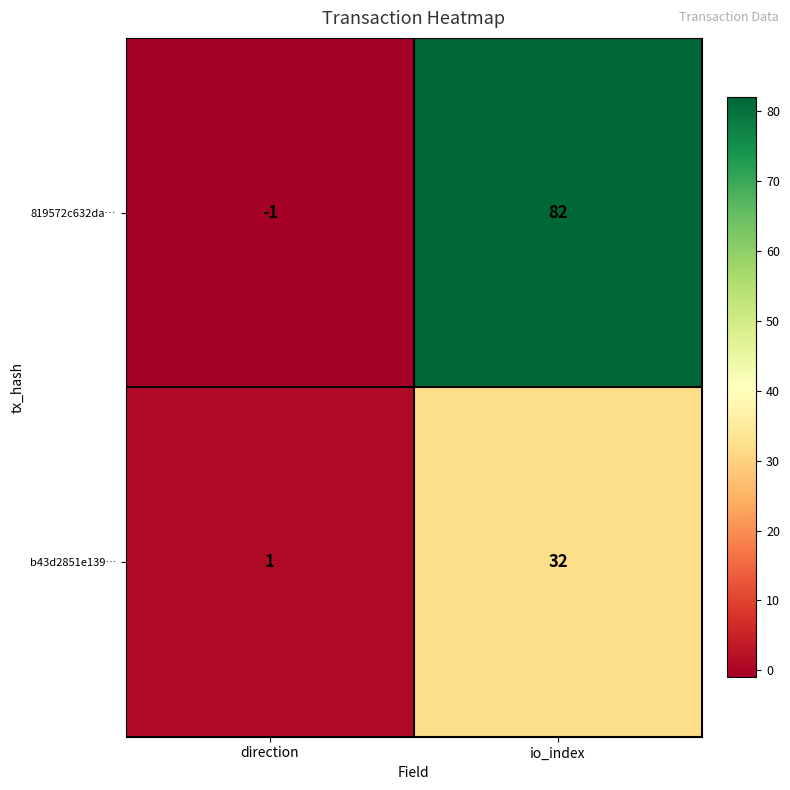

The value of 819572c632da… at io_index is 139. True or false?

False